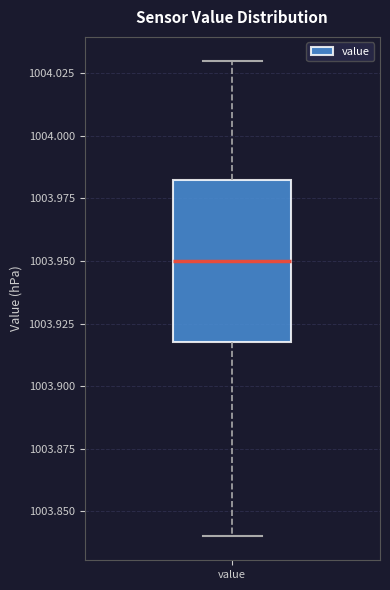

Transcribe this box plot: give where the median line is, the range the box spans, and where the two whiskers end, as read against the y-axis. The values are not printed on the chart, so give them approximately, as read against the axis.

median 1003.950, box 1003.920 to 1003.985, whiskers 1003.840 to 1004.030